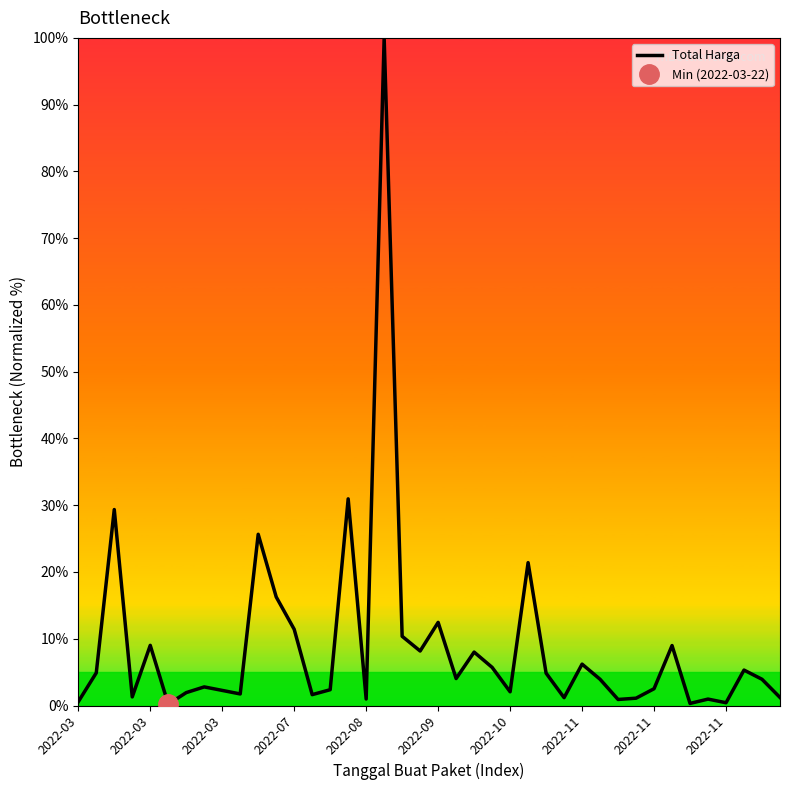

How many points are higher than both their immediate neighbors (excluding endpoints)?

13